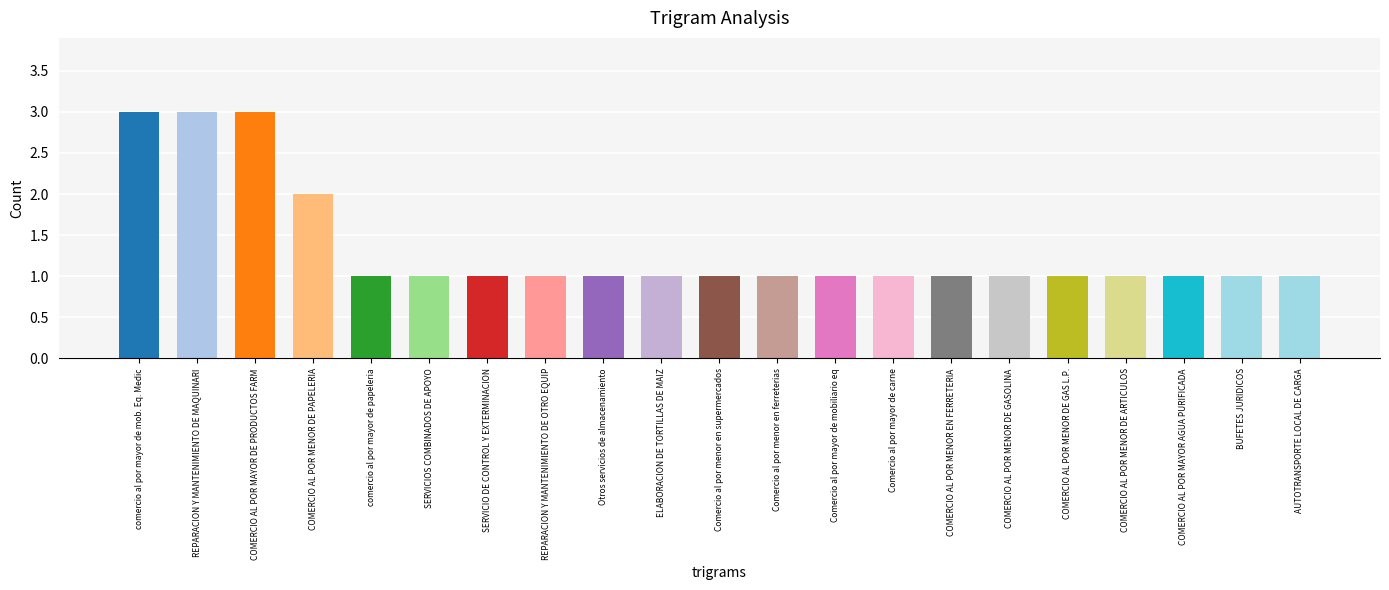

What is the sum of all values?

28